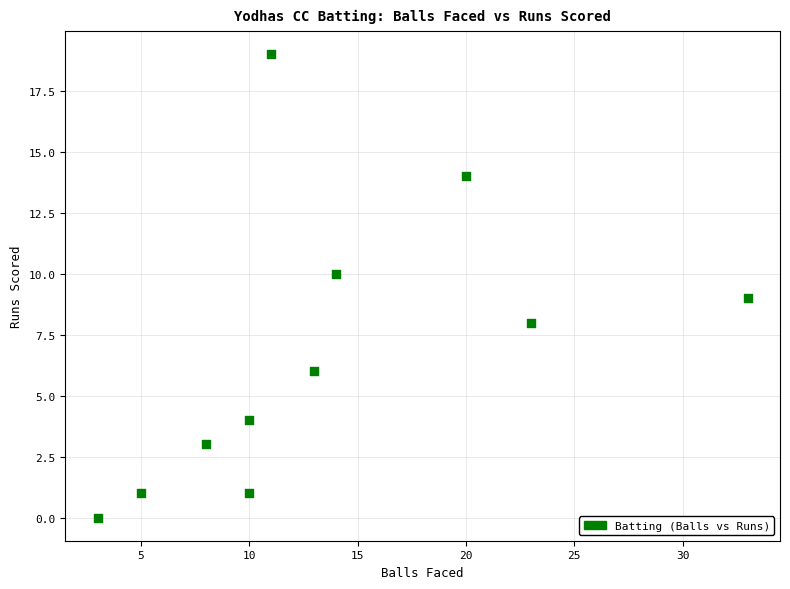

What is the range of Y values (max minus min)?

19